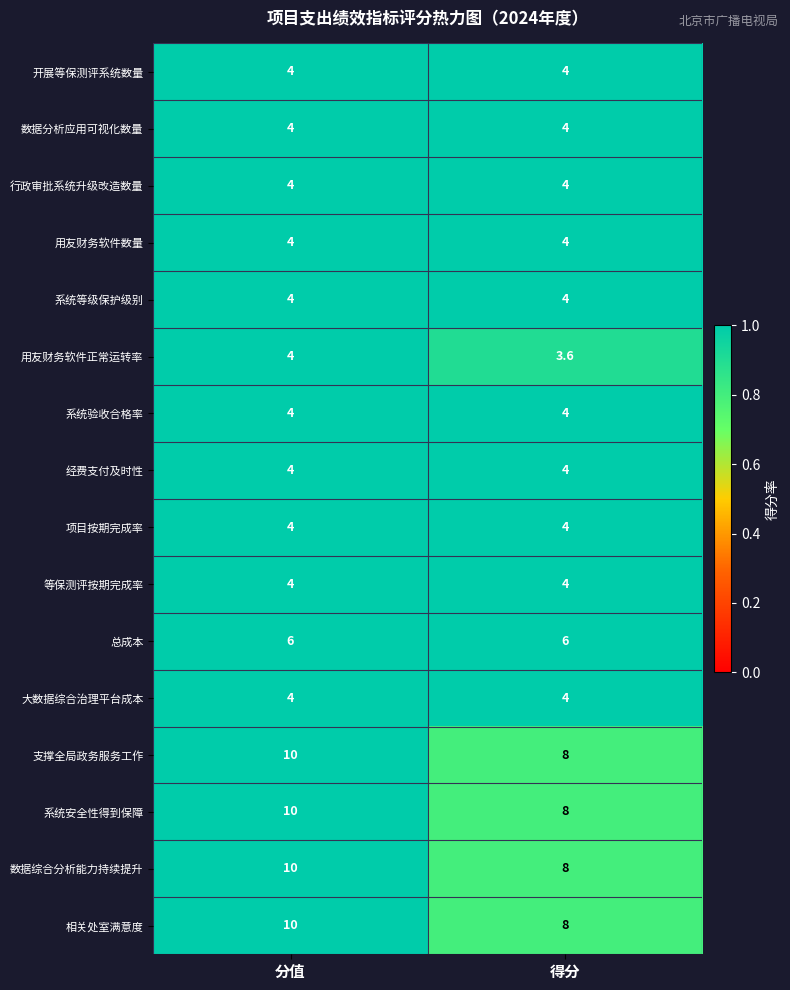

Rank the categories by 支撑全局政务服务工作 value from lowest to highest.

得分, 分值